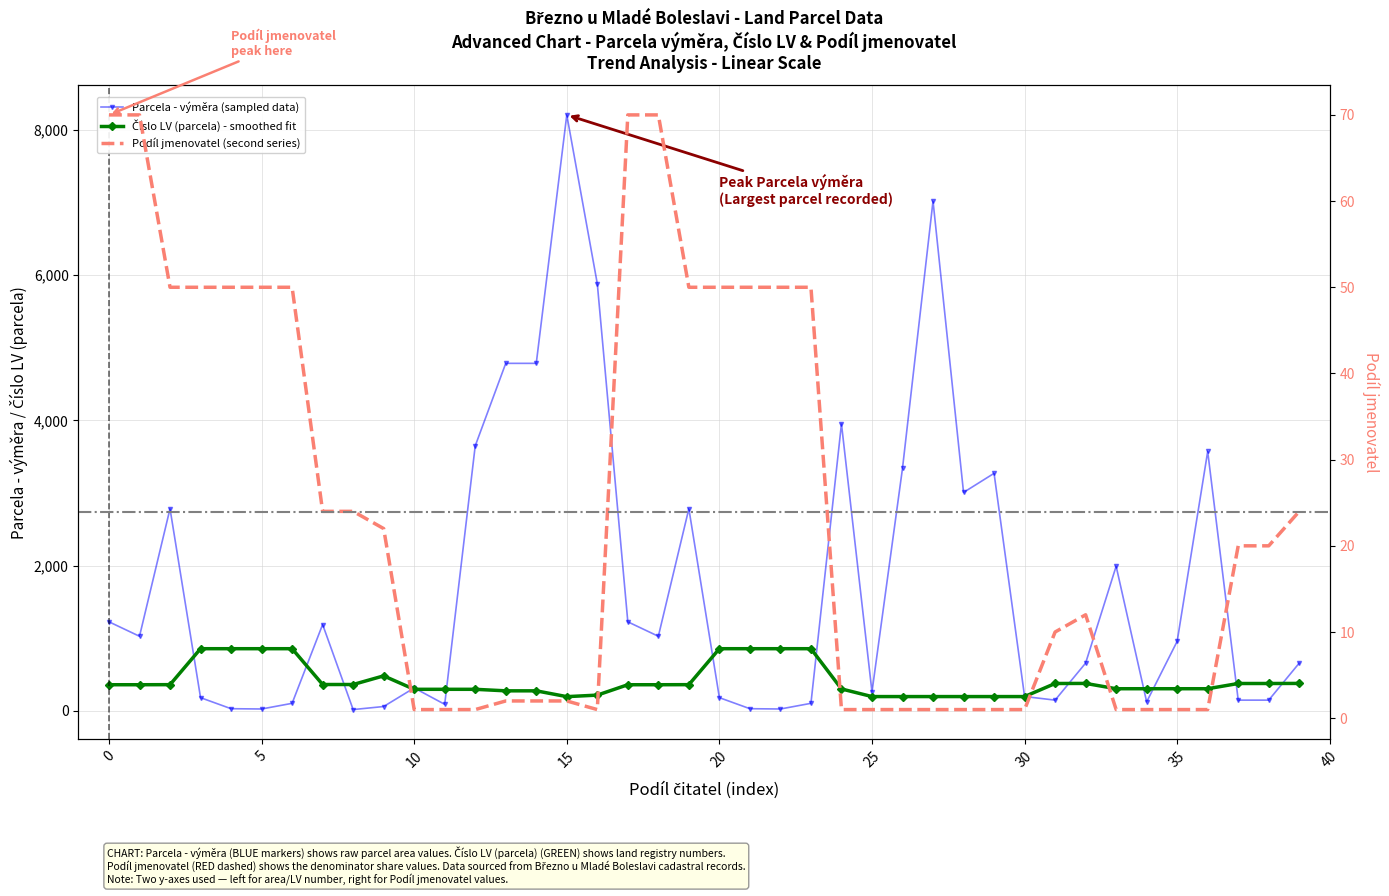

Which series has the largest total across all categories?

Parcela - výměra (sampled data)